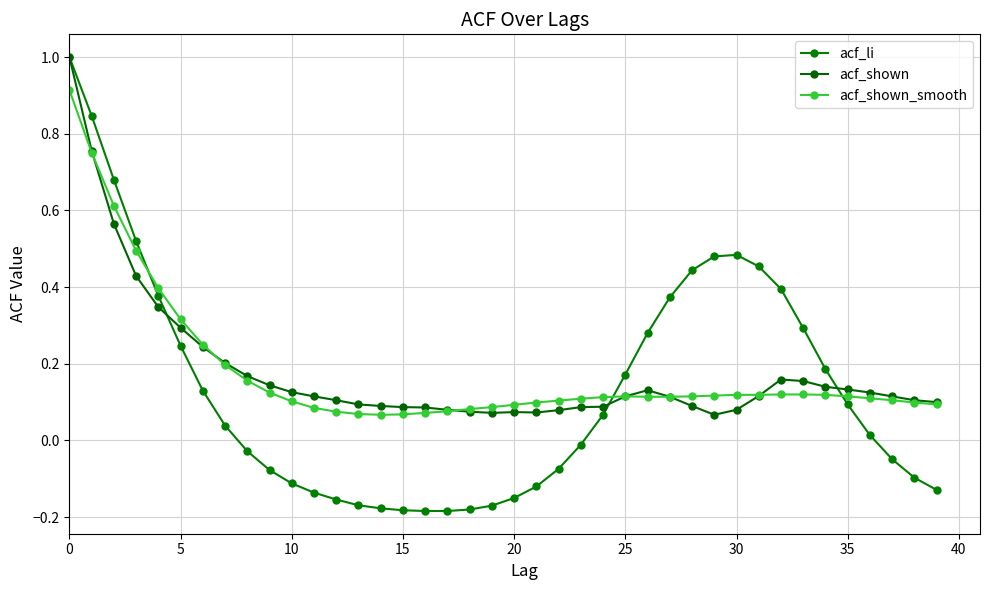

Is this an area chart (filled region under the line)?

No